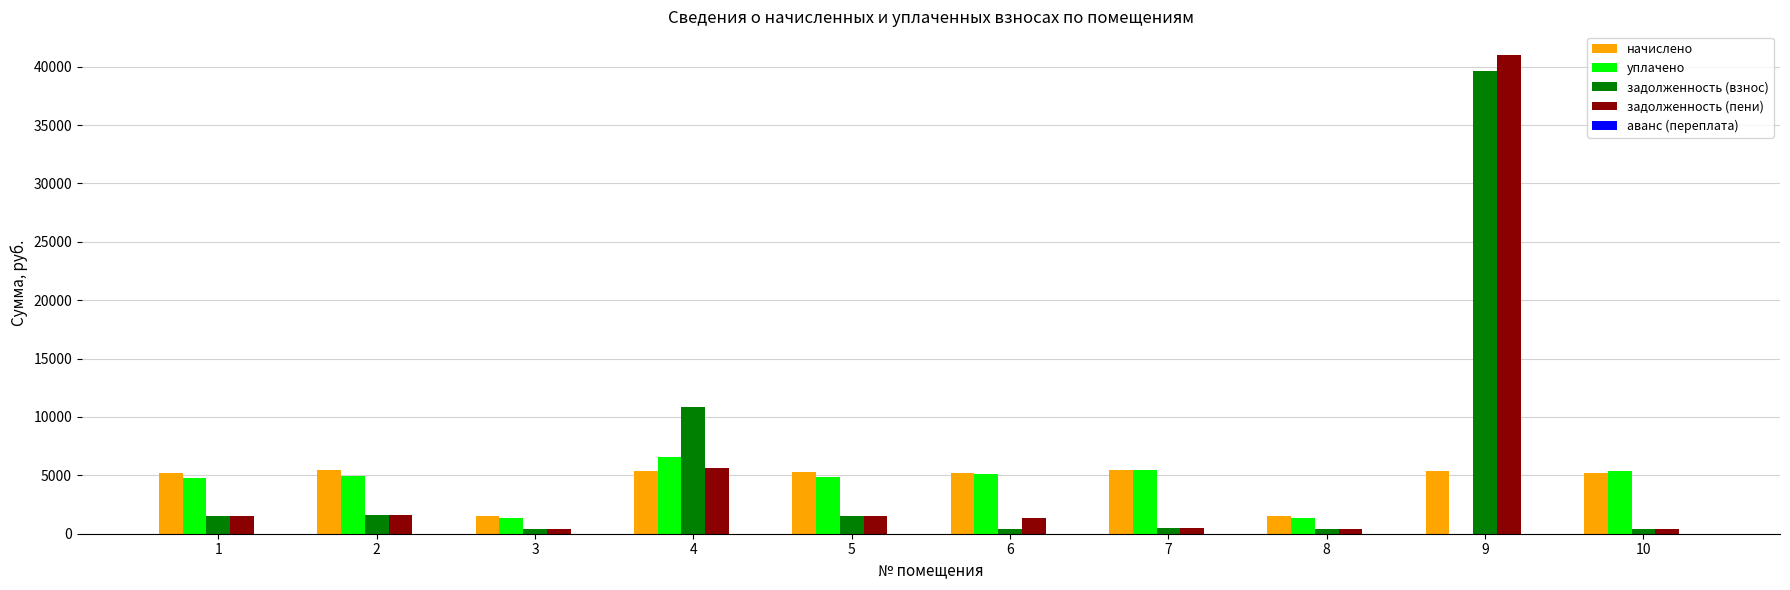

How many groups of bars are there?

10